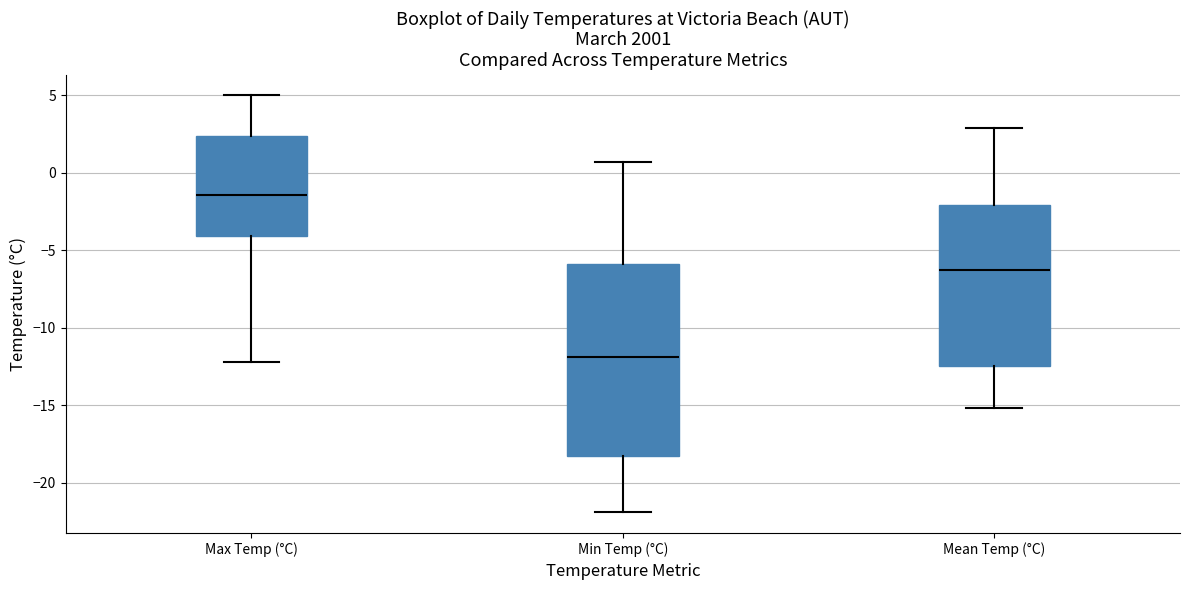

Reading left to right, read every box against the y-axis: the position of its median line, the range the box covers, and the ends of its whiskers. The values are not printed on the chart, so give them approximately, as read against the axis.

Max Temp (°C): median -1.5, box -4.0 to 2.5, whiskers -12.0 to 5.0
Min Temp (°C): median -12.0, box -18.5 to -6.0, whiskers -22.0 to 0.5
Mean Temp (°C): median -6.5, box -12.5 to -2.0, whiskers -15.0 to 3.0